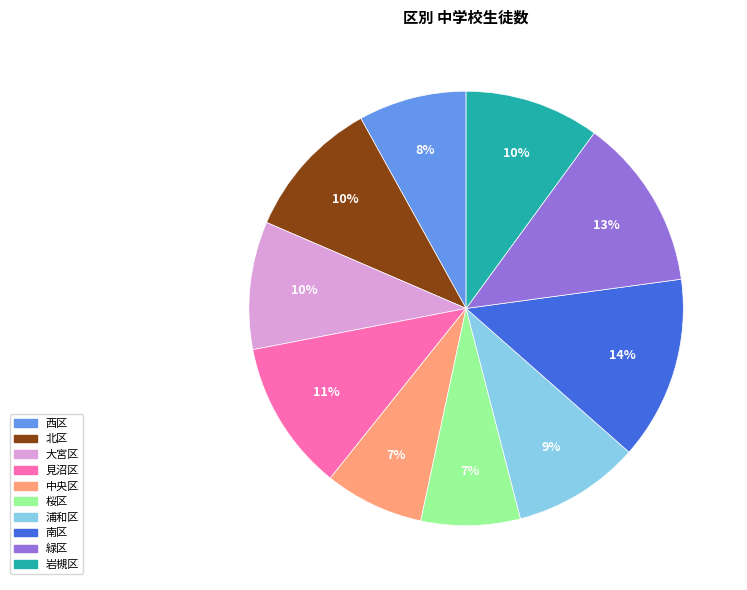

To the nearest percent, what percentage of the pie is 見沼区?

11%